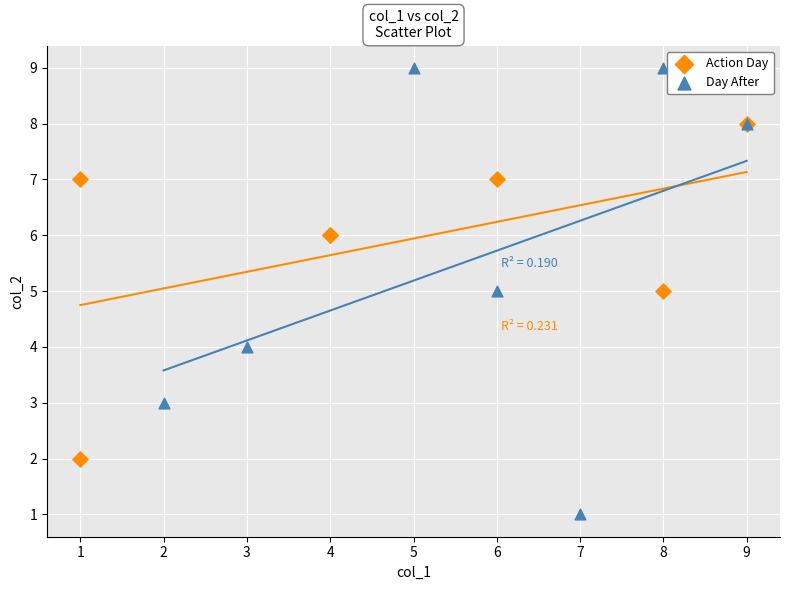

Which series contains the highest Y value?

Day After